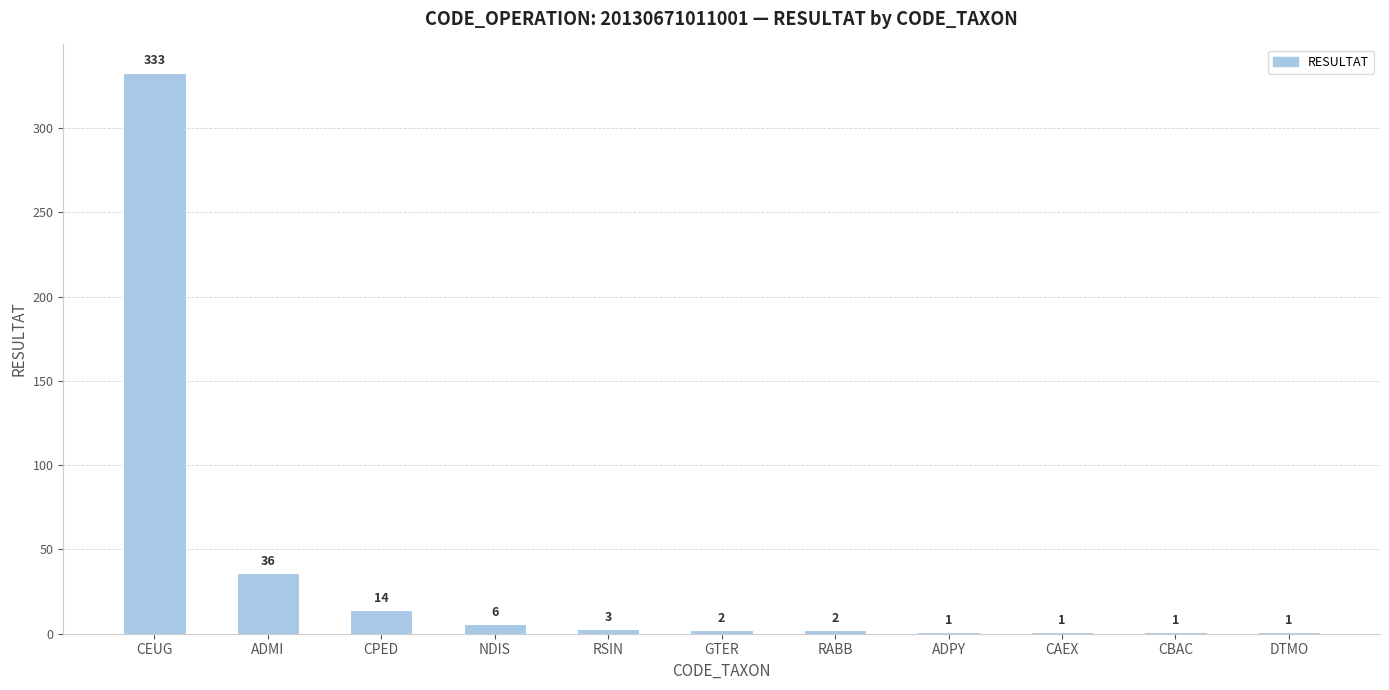

What is the greatest value displayed?

333